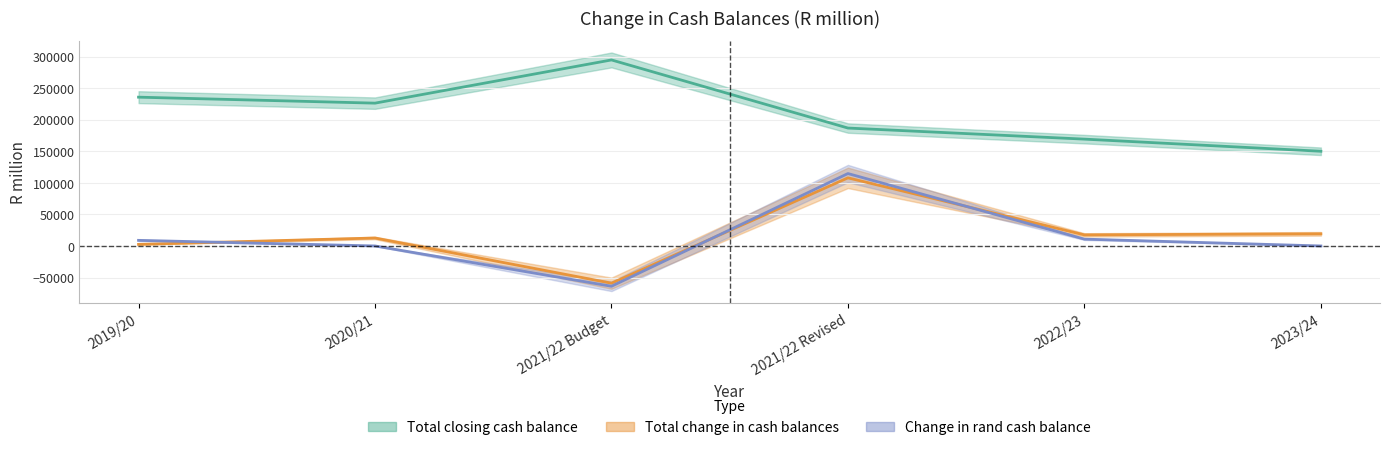

At which label does Total closing cash balance first exceed 226189?

2019/20